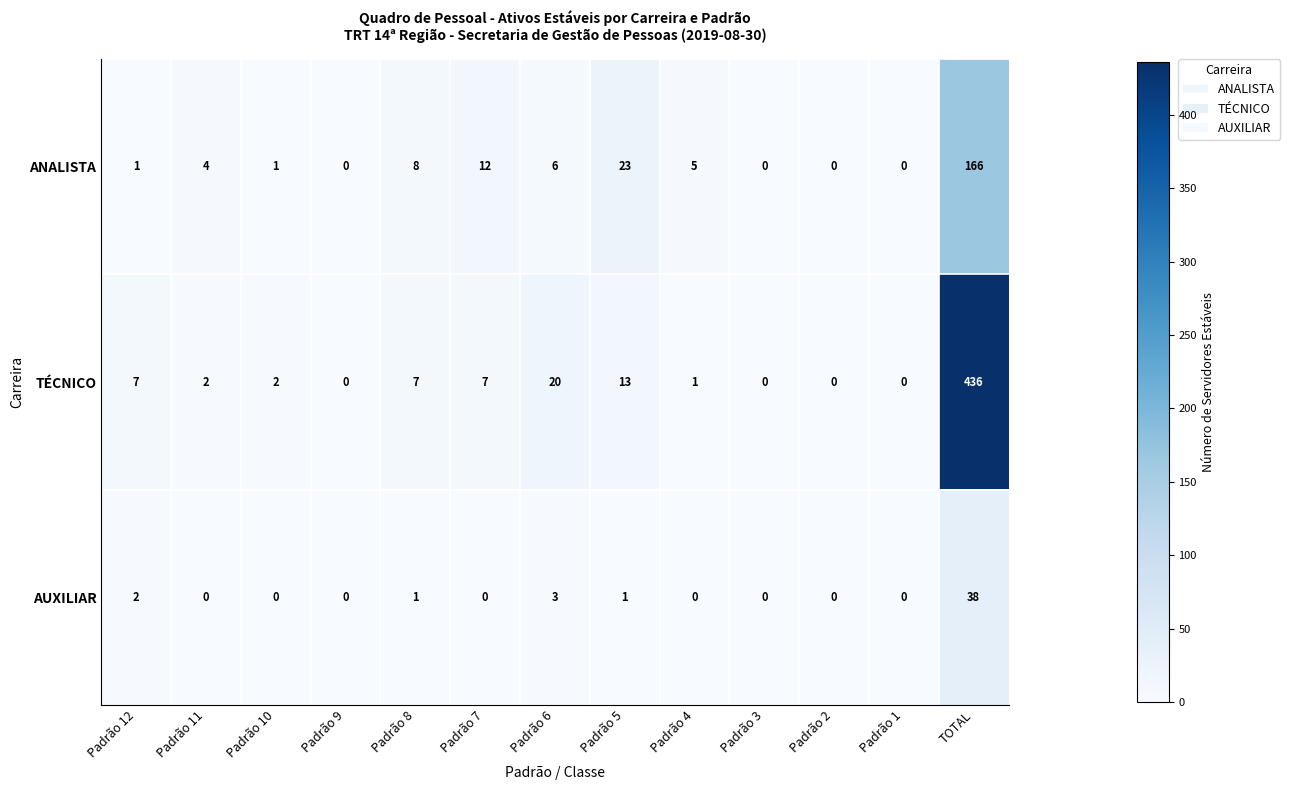

At which label is AUXILIAR closest to 19?

Padrão 6